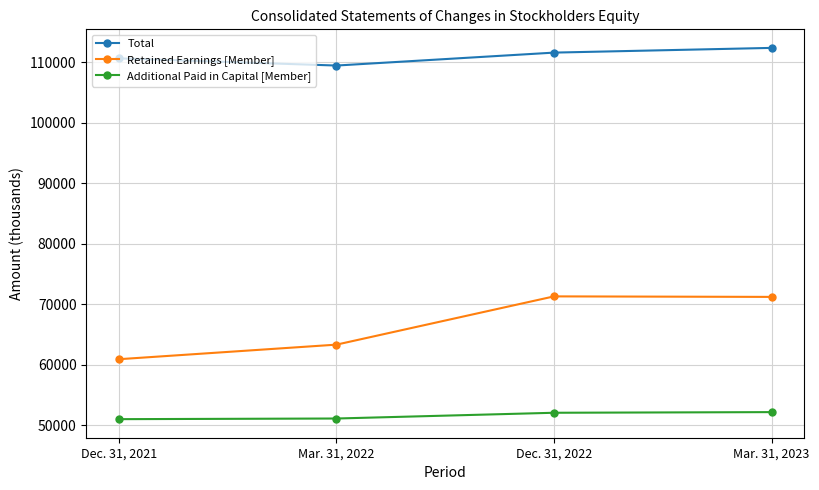

How many lines are shown in the chart?

3